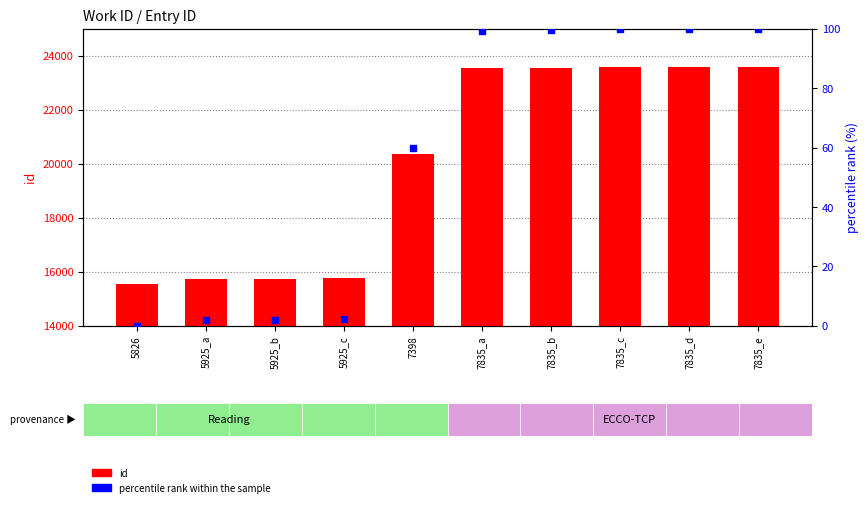

Which series has the largest Y range (max minus min)?

id